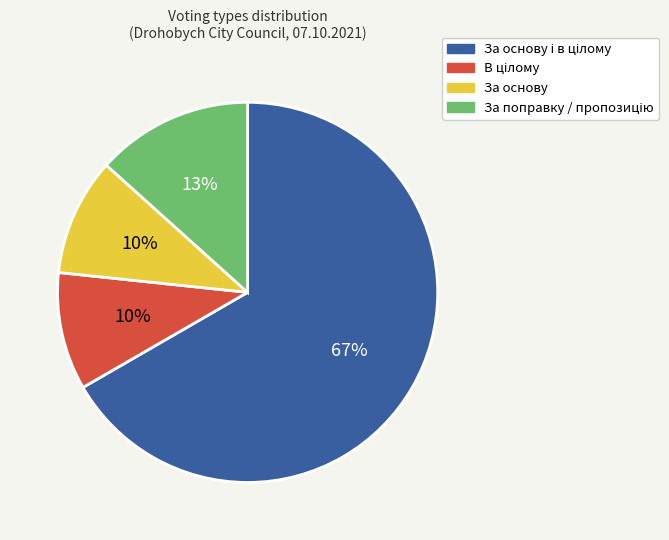

Is there any slice that represents more than half of the pie?

Yes